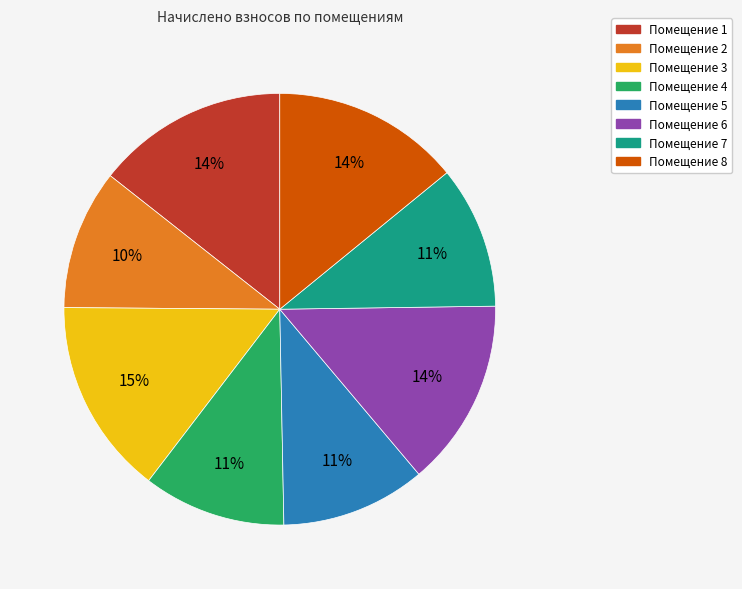

To the nearest percent, what is the average slice percentage?

12%